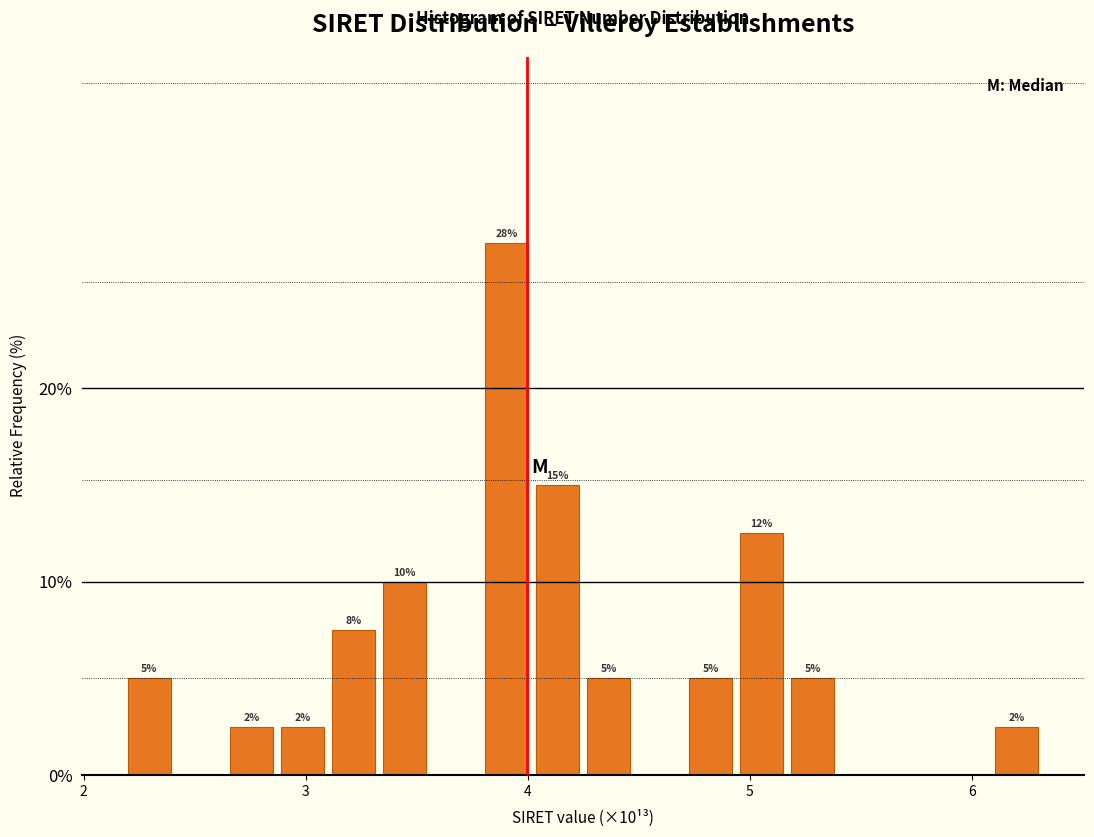

Read against the x-axis, roughly where is the centre of the tallest bar?

3.9